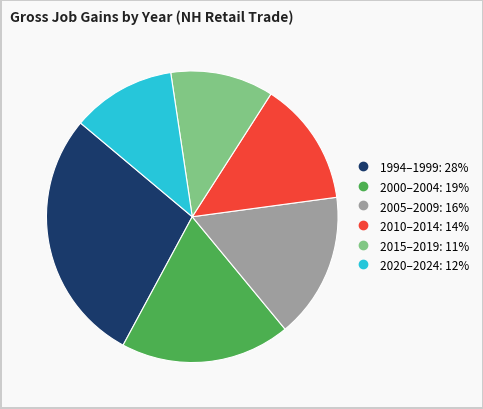

Does any single category account for the majority?

No